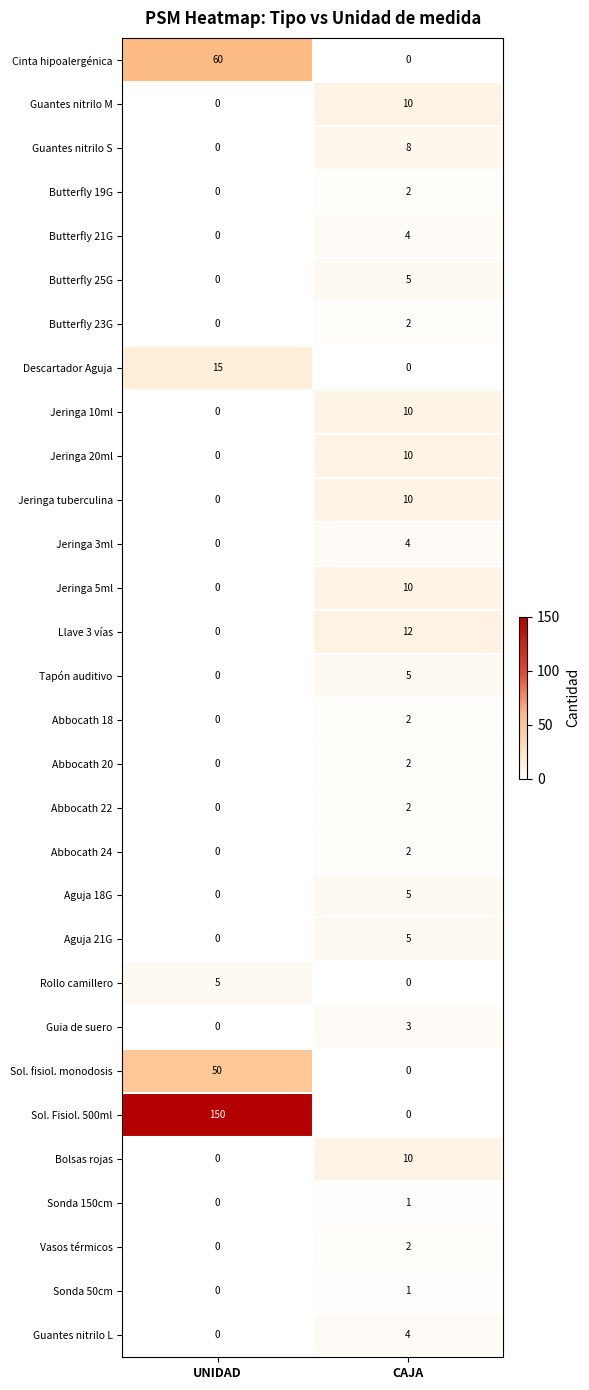

How many data points in Butterfly 25G are less than 5?

1